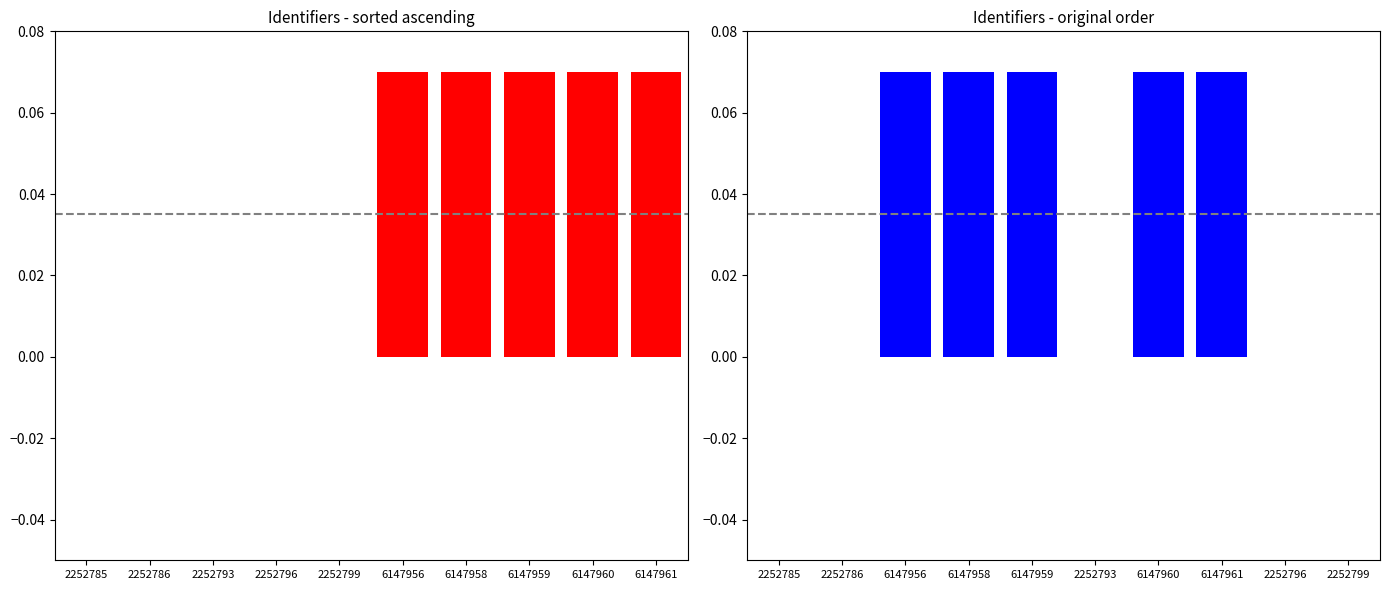

How many series are shown in this chart?

2